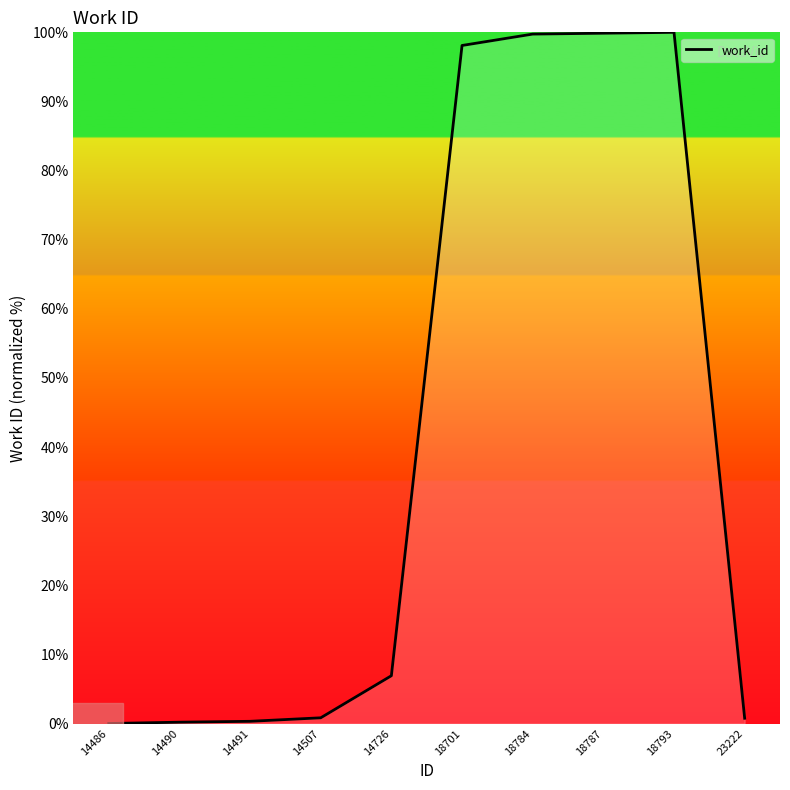

Is it true that the value at 18787 is 56.7?

False